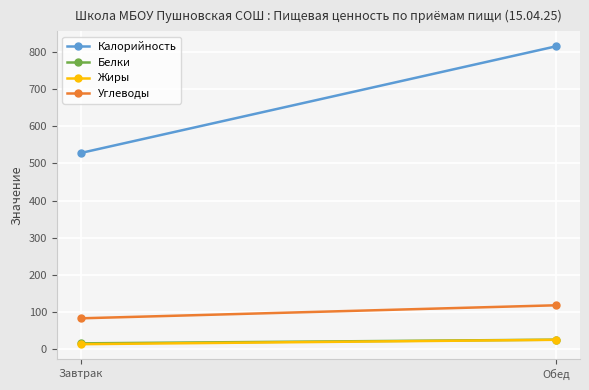

The Калорийность series shows 1346.7 at Обед. True or false?

False